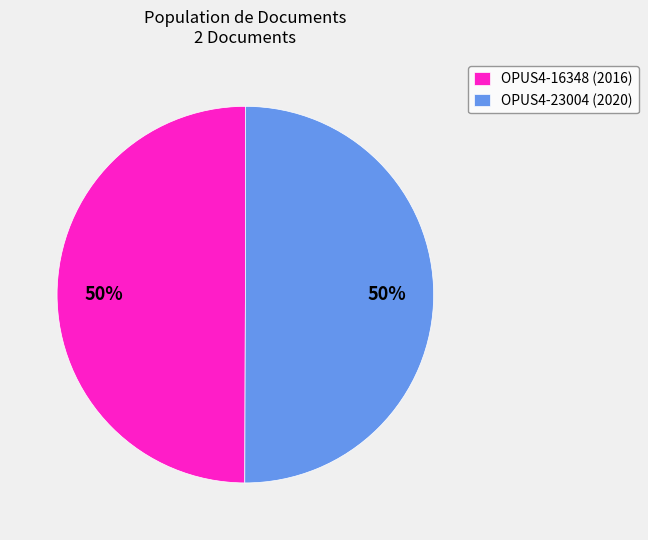

To the nearest percent, what is the combined percentage of OPUS4-23004 (2020) and OPUS4-16348 (2016)?

100%